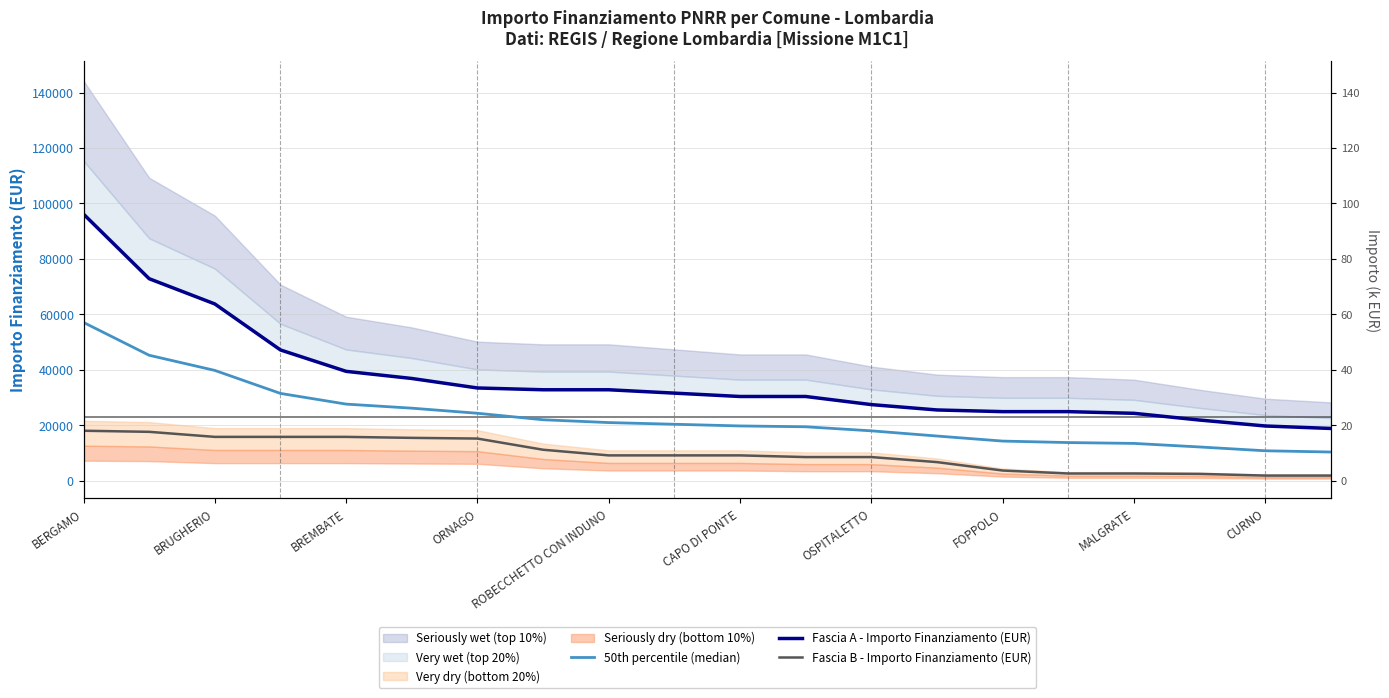

The Fascia A - Importo Finanziamento (EUR) series shows 38460.4 at 17. True or false?

False